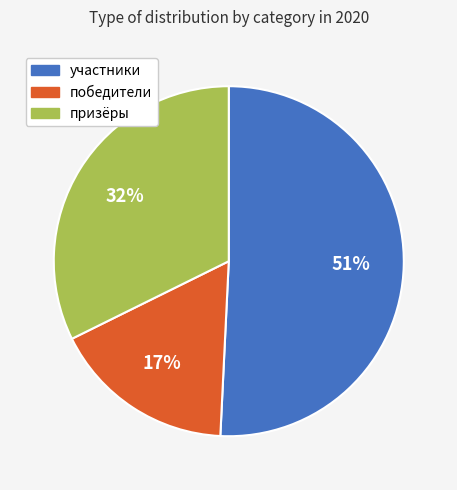

Approximately how many times larger is the value at призёры compared to участники?

0.6